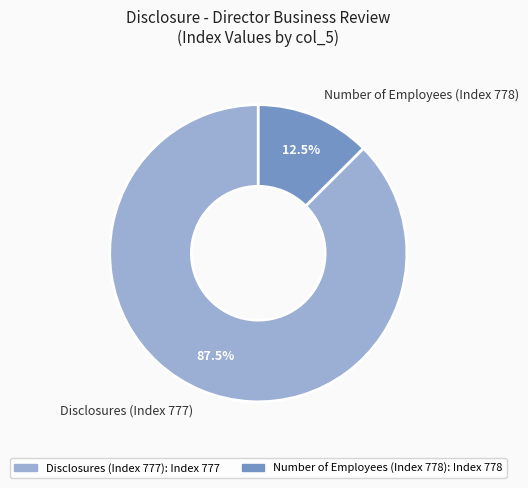

Does Number of Employees (Index 778) represent more than half of the total?

No